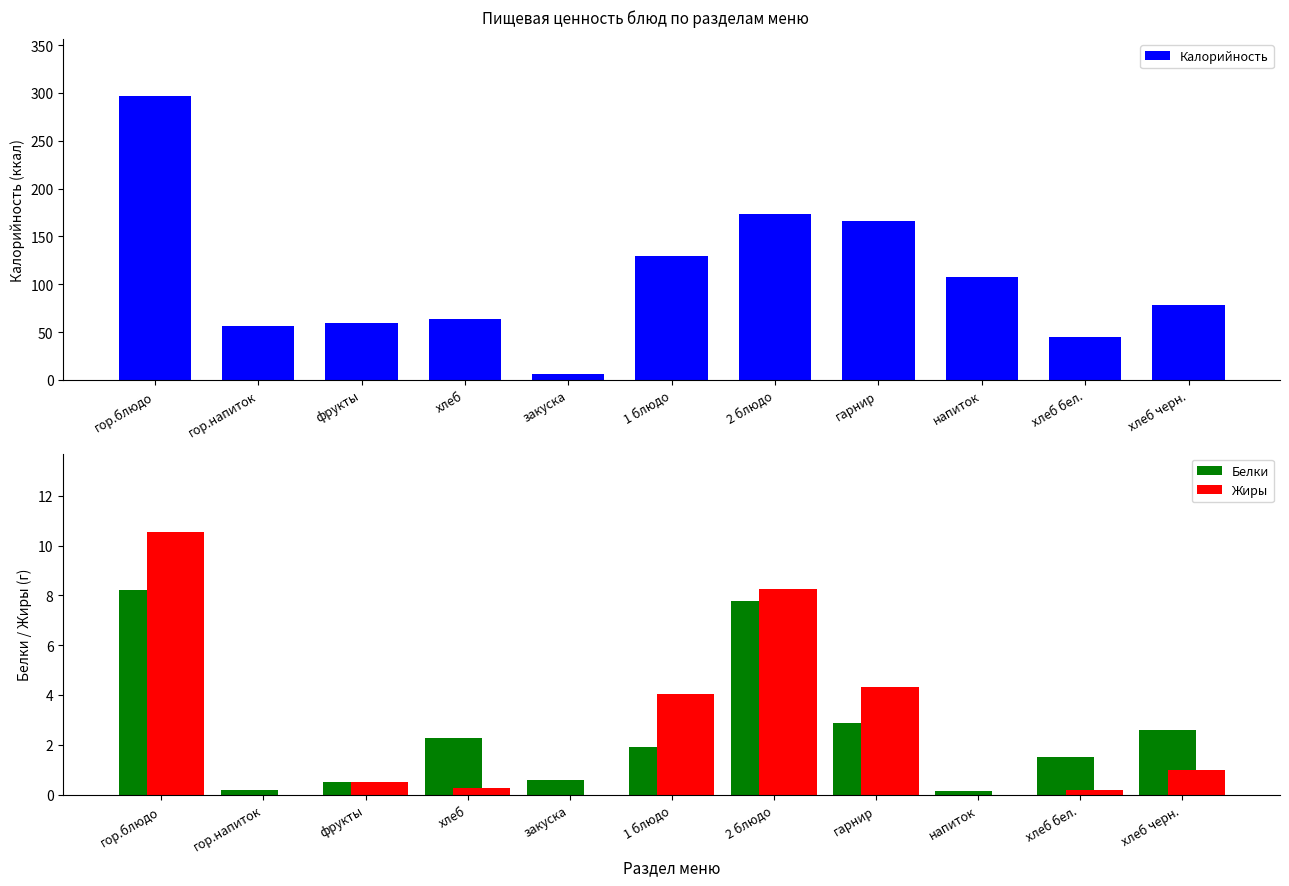

Which series has the largest total across all categories?

Калорийность